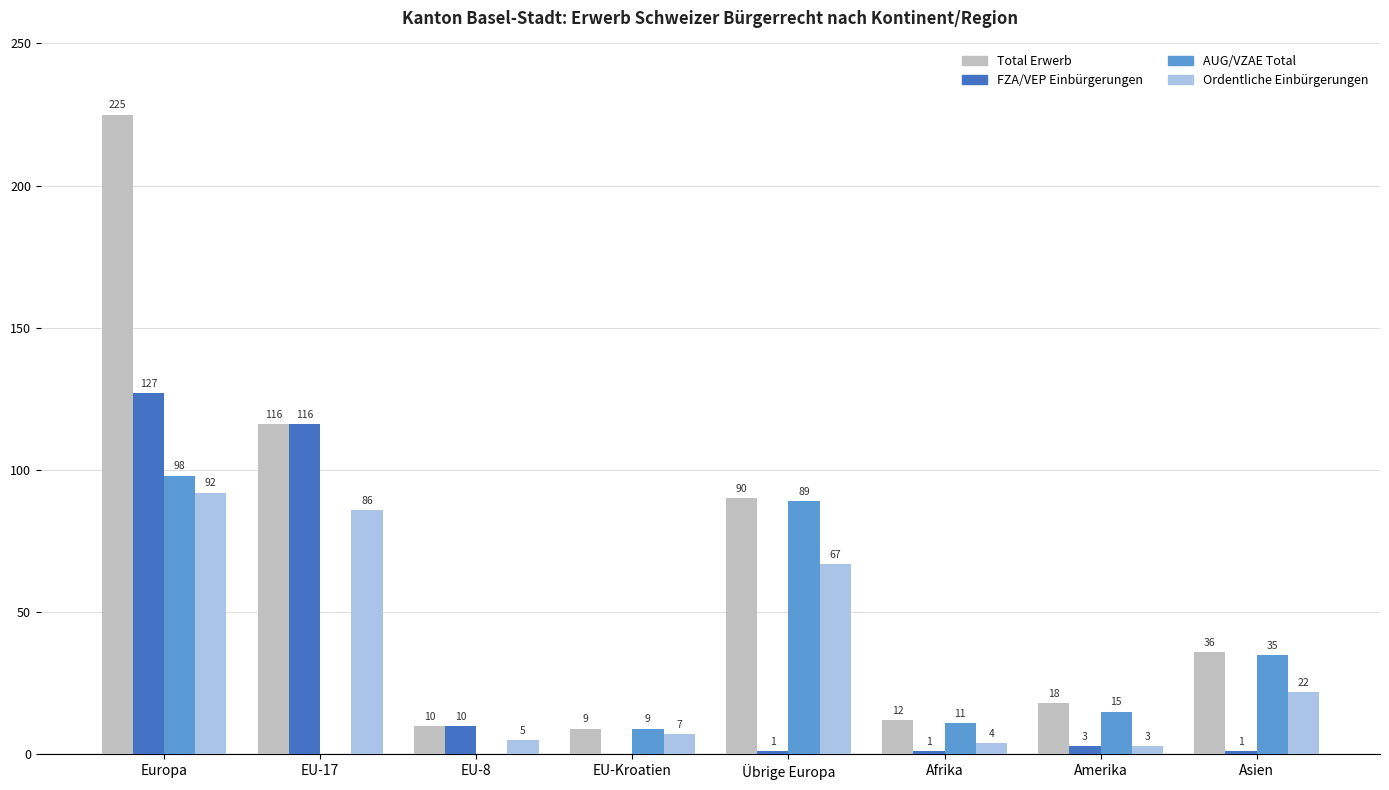

What is the sum of the Ordentliche Einbürgerungen values at EU-Kroatien and Amerika?

10